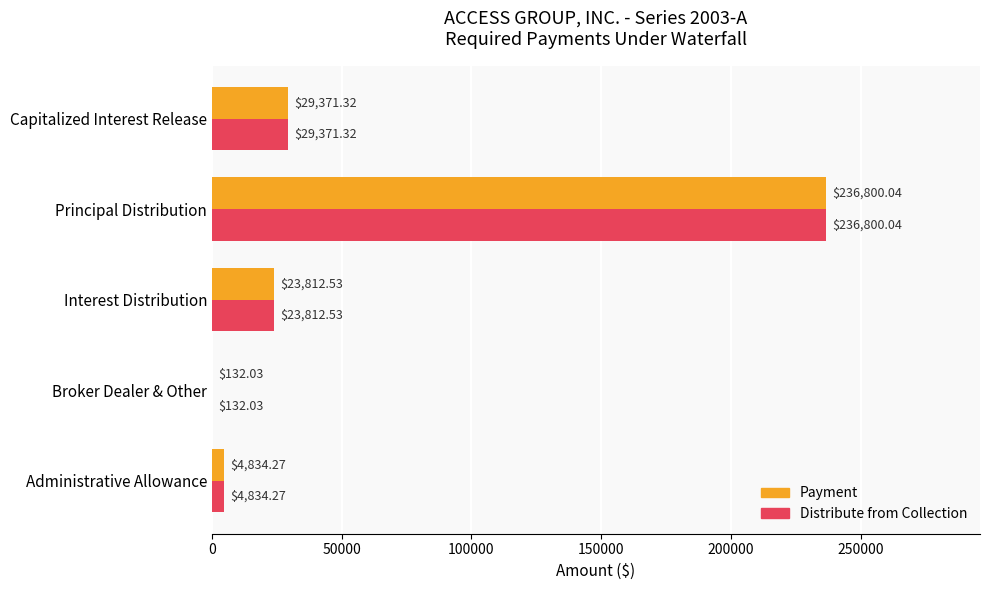

Which category has the highest value in the Payment series?

Principal Distribution